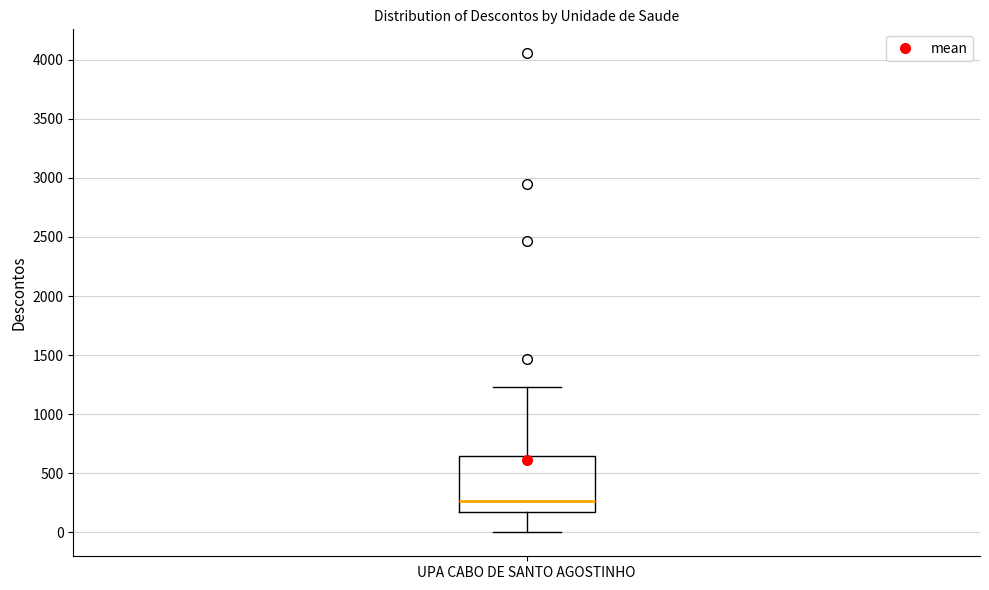

Transcribe this box plot: give where the median line is, the range the box spans, and where the two whiskers end, as read against the y-axis. The values are not printed on the chart, so give them approximately, as read against the axis.

median 250, box 150 to 650, whiskers 0 to 1250